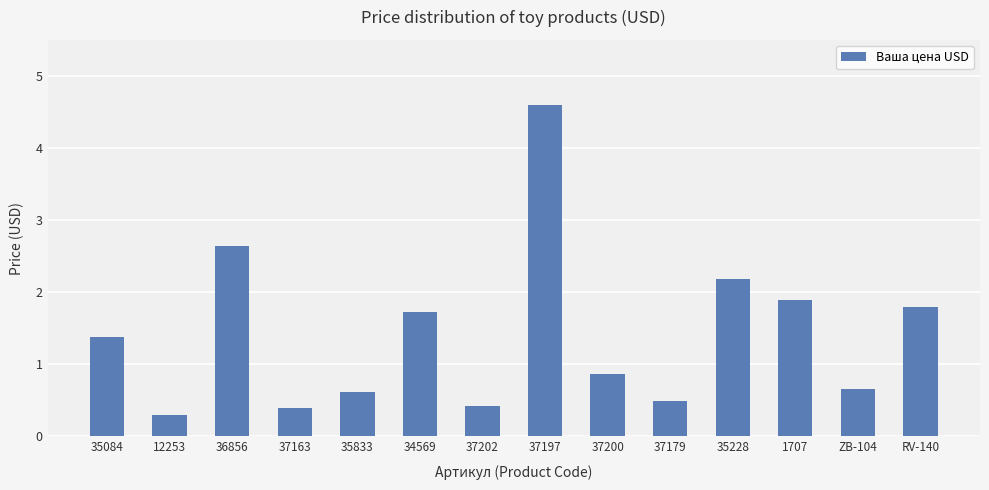

Reading left to right, list all the values displayed in this chart.

1.4	0.3	2.6	0.4	0.6	1.7	0.4	4.6	0.9	0.5	2.2	1.9	0.7	1.8